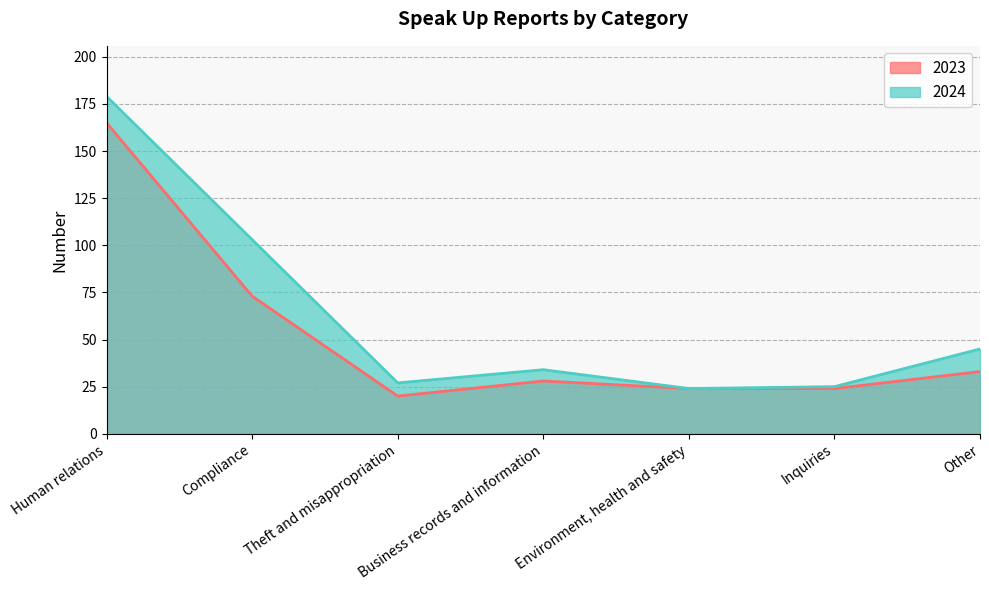

How many interior local valleys does the 2024 series have?

2